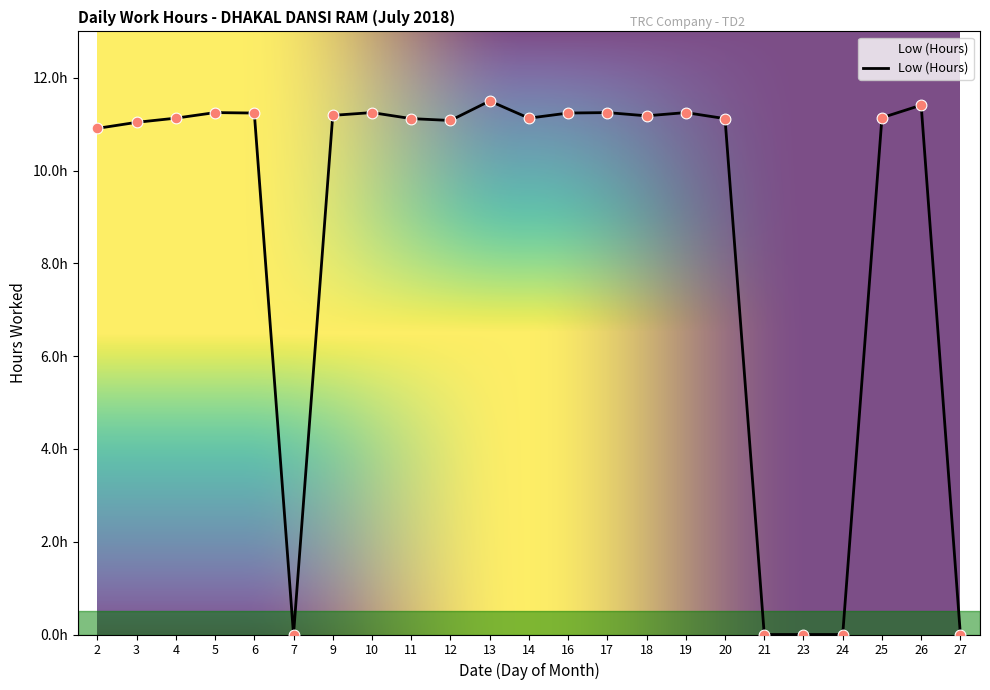

What is the change in value from 4 to 5?

+0.1